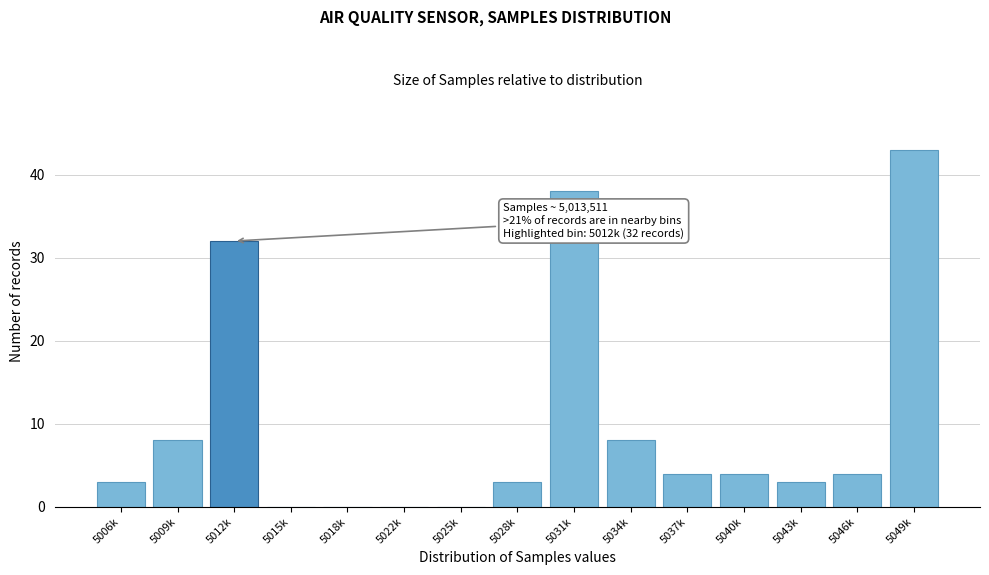

Reading left to right, what are all the values shown in this chart?

5006k=3	5009k=8	5012k=32	5015k=0	5018k=0	5022k=0	5025k=0	5028k=3	5031k=38	5034k=8	5037k=4	5040k=4	5043k=3	5046k=4	5049k=43